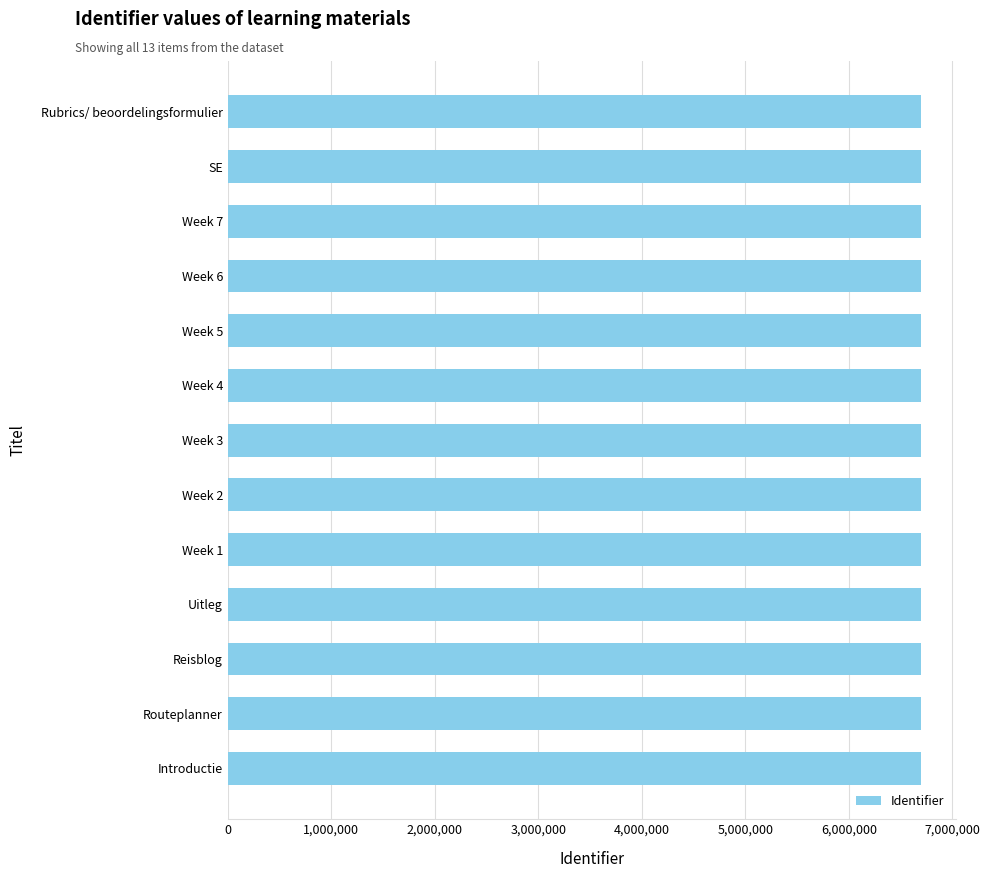

What is the difference between the maximum and minimum values?

56